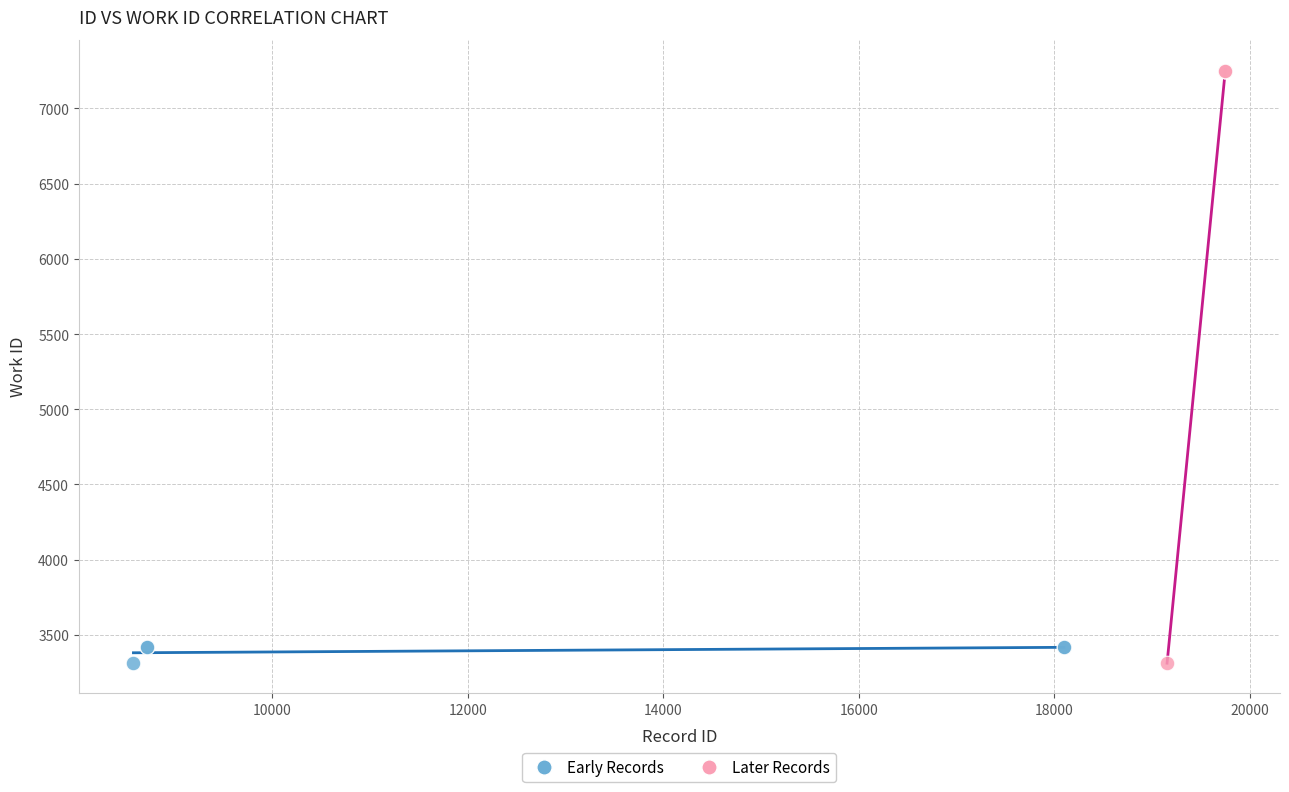

Which series has the largest Y range (max minus min)?

Later Records